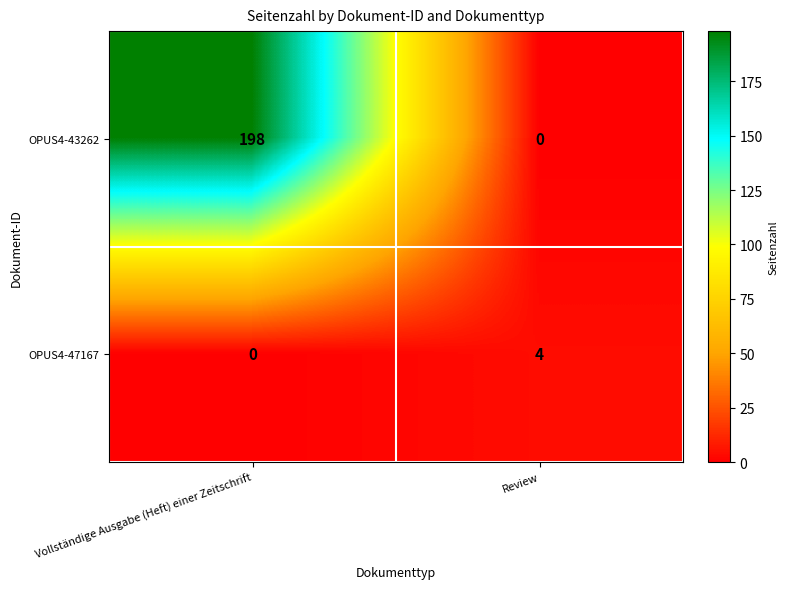

What is the spread (max minus min) of values at Review?

4